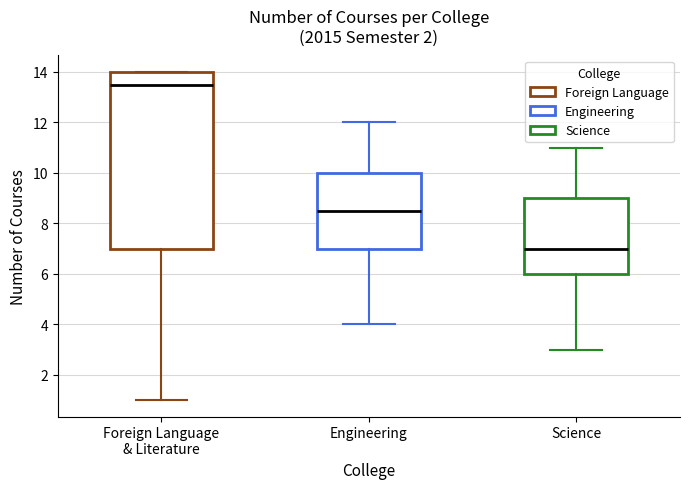

Reading left to right, read every box against the y-axis: the position of its median line, the range the box covers, and the ends of its whiskers. The values are not printed on the chart, so give them approximately, as read against the axis.

Foreign Language & Literature: median 13.6, box 7.0 to 14.0, whiskers 1.0 to 14.0
Engineering: median 8.6, box 7.0 to 10.0, whiskers 4.0 to 12.0
Science: median 7.0, box 6.0 to 9.0, whiskers 3.0 to 11.0